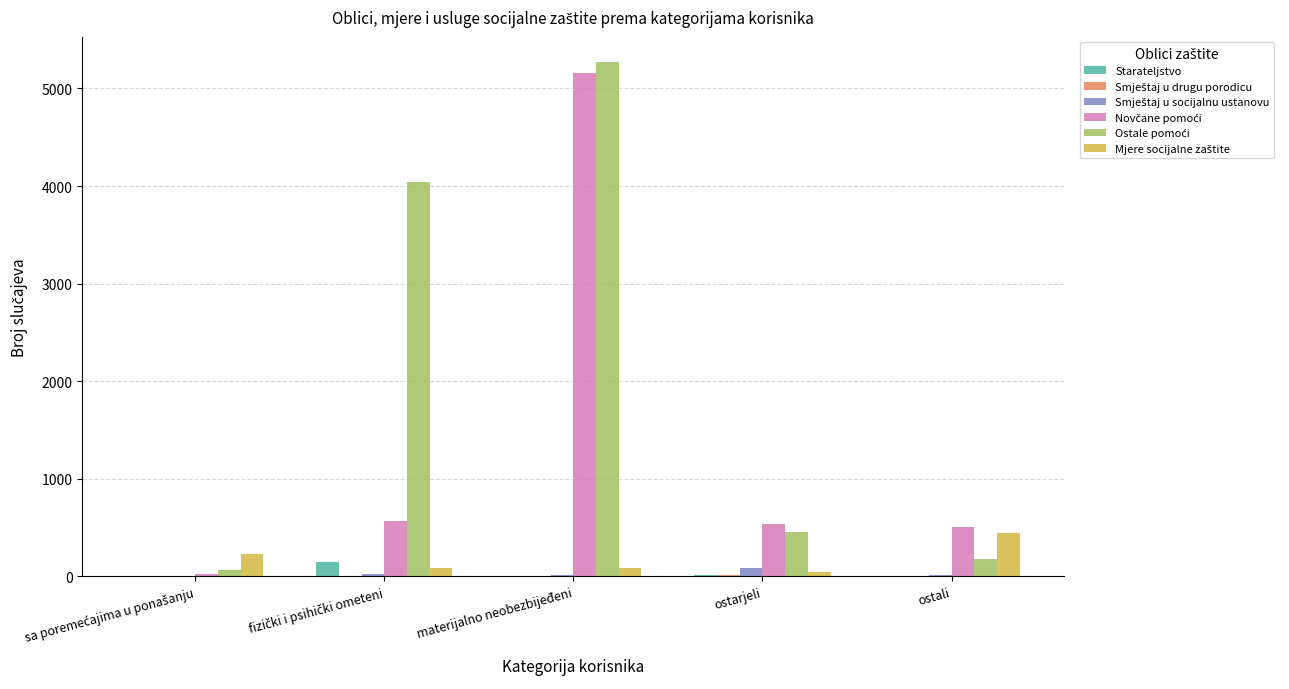

What is the greatest value displayed?

5267